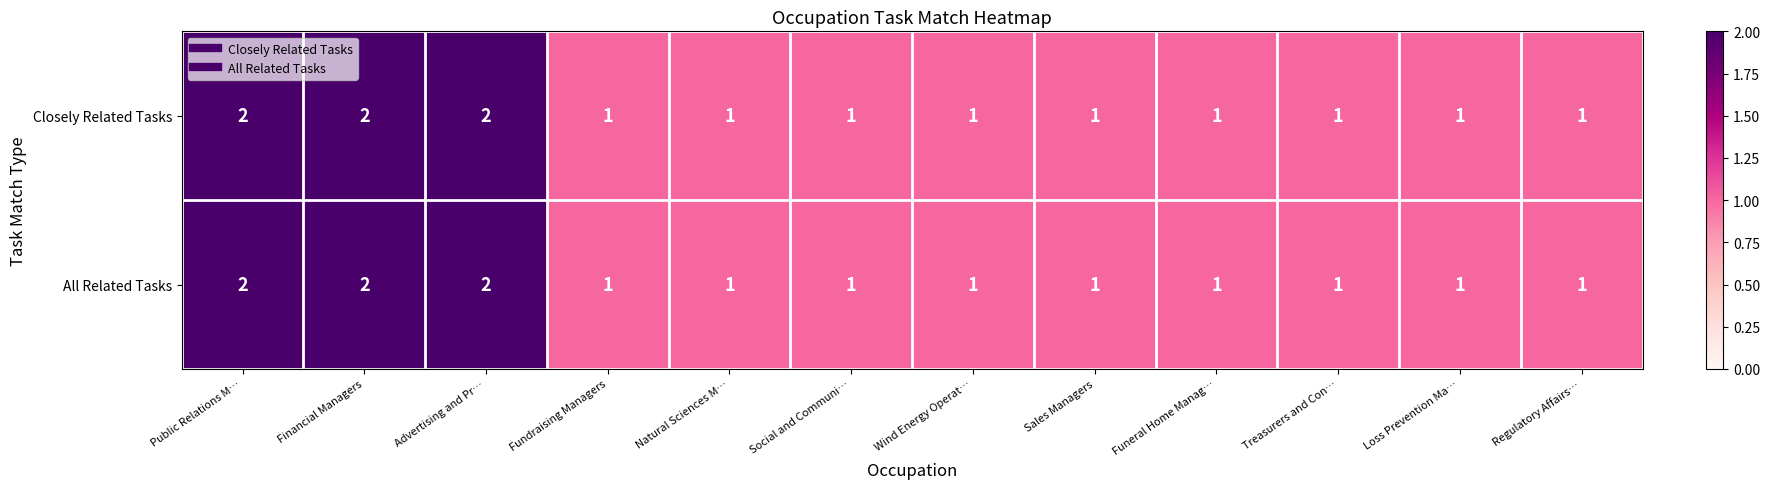

Is the value of Closely Related Tasks at Funeral Home Manag… greater than the value of All Related Tasks at Advertising and Pr…?

No